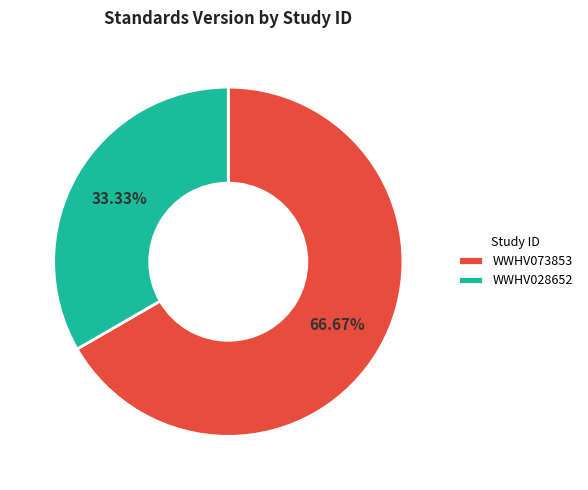

To the nearest percent, what is the average slice percentage?

50%